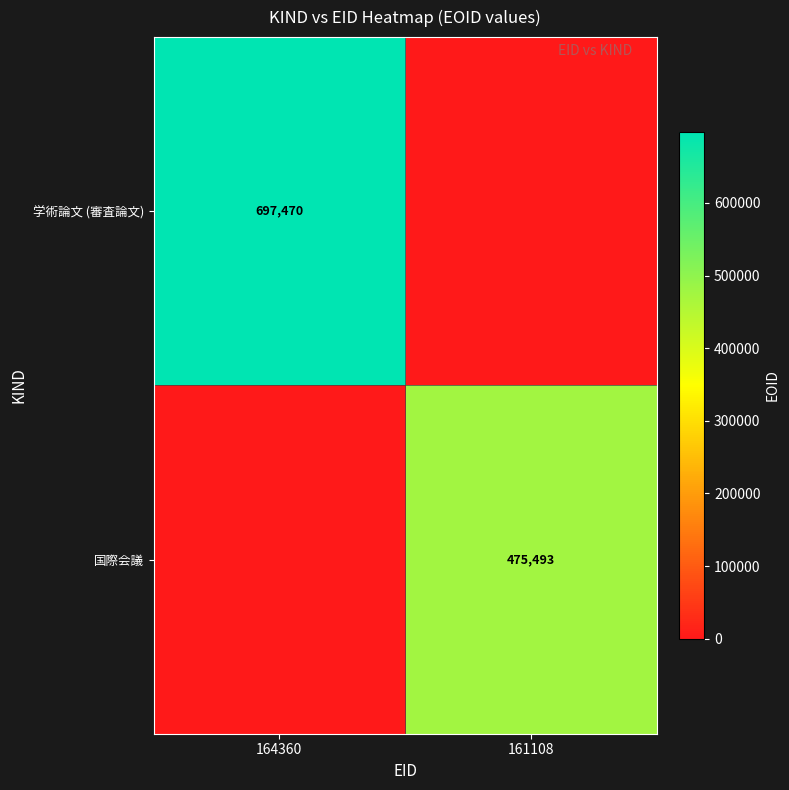

The 国際会議 series shows 103708 at 161108. True or false?

False